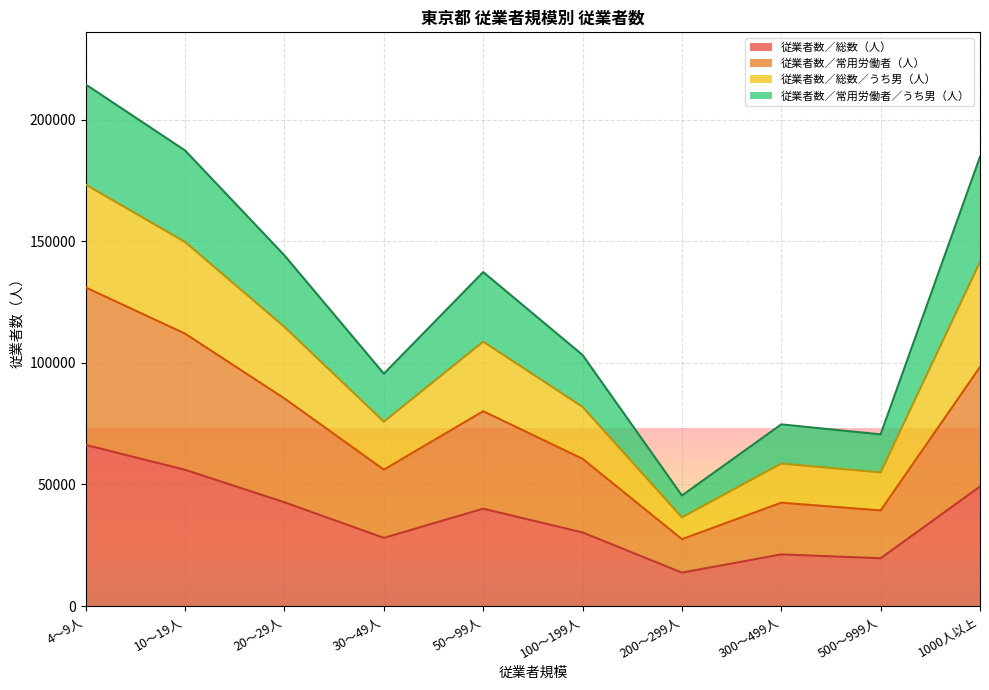

Where does the 従業者数／総数／うち男（人） series first go above 137332?

4～9人